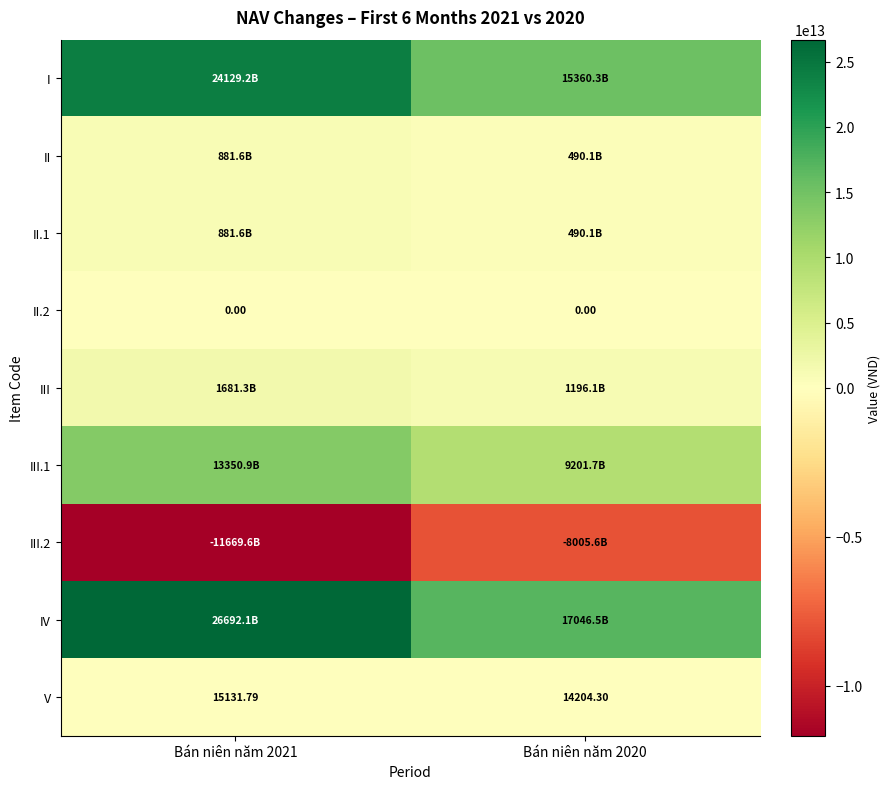

Is the value of III.2 at Bán niên năm 2020 greater than the value of II at Bán niên năm 2021?

No